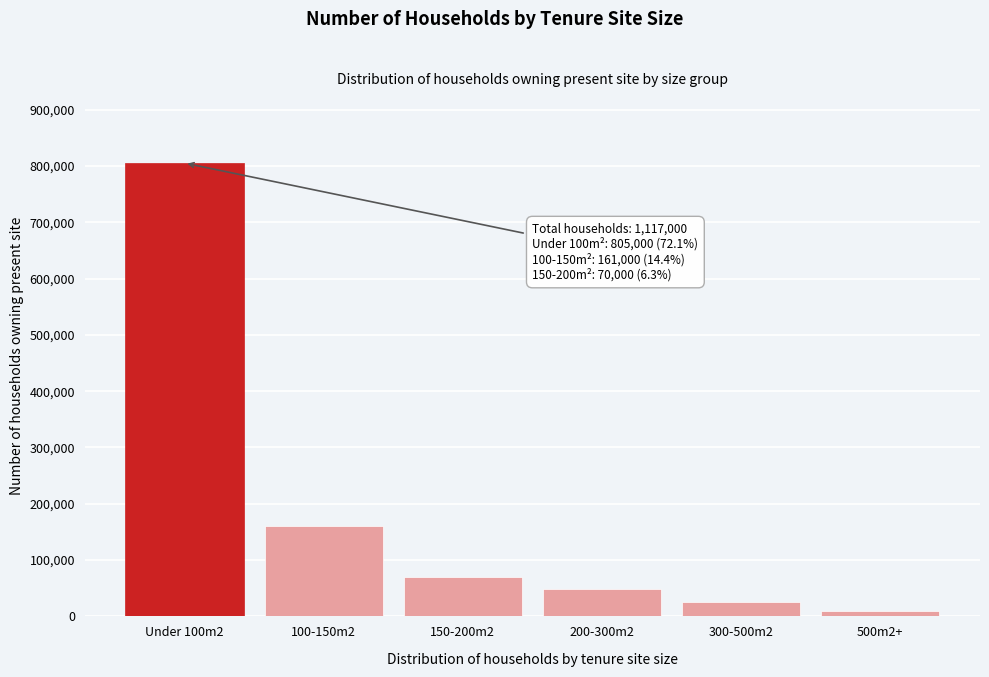

Reading right to left, what are all the values shown in this chart?

9000	25000	48000	70000	161000	805000